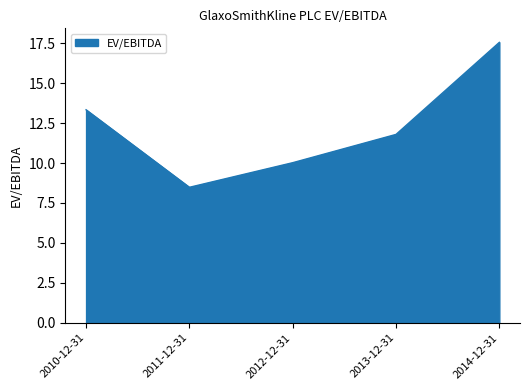

Where is the first local minimum?

2011-12-31